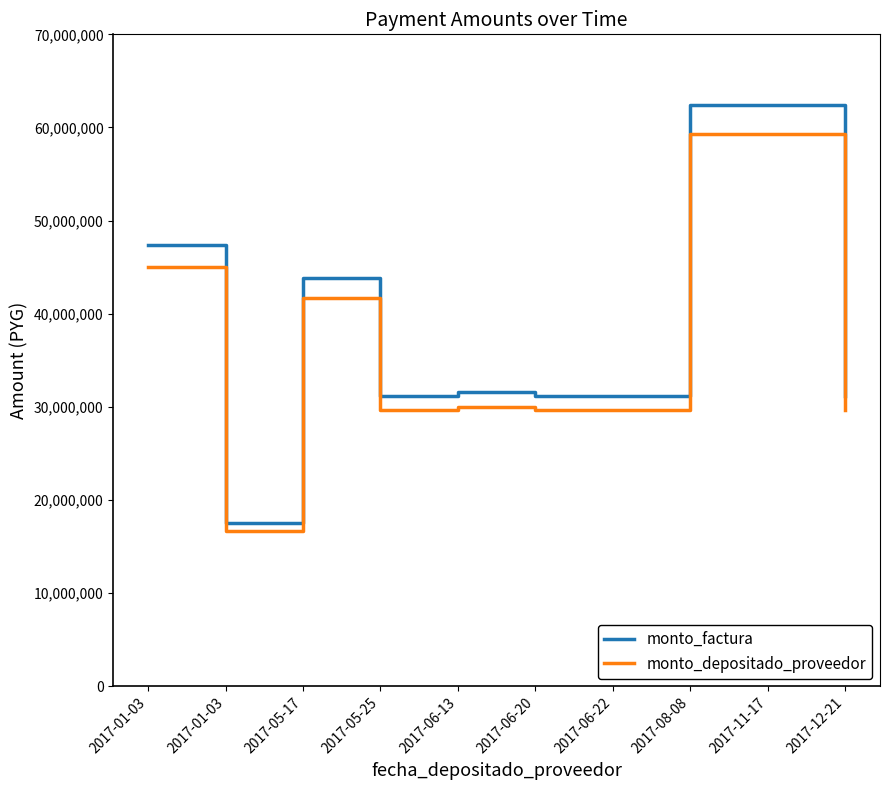

True or false: monto_factura and monto_depositado_proveedor cross at least once.

False